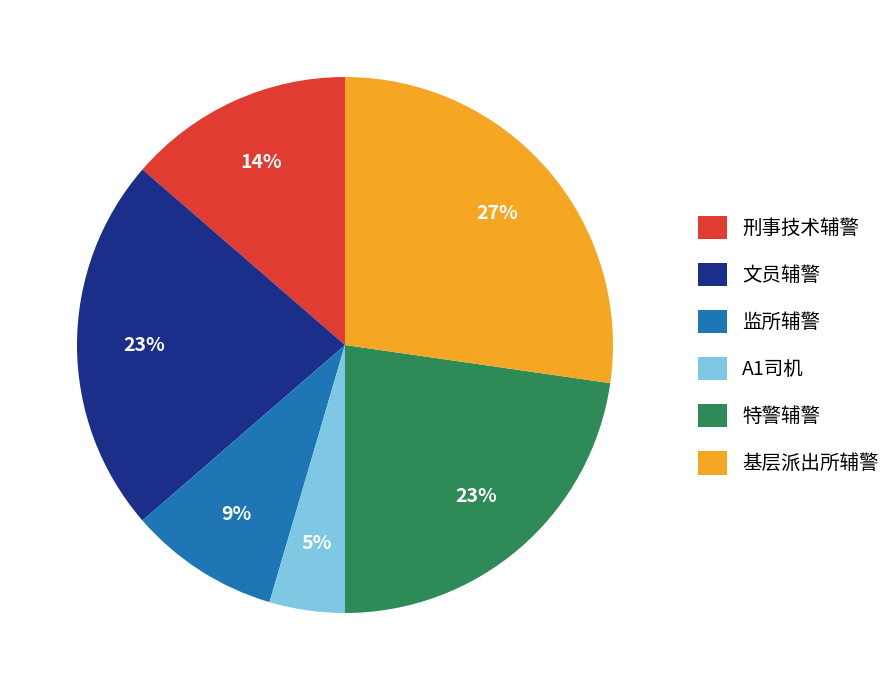

To the nearest percent, what is the average slice percentage?

17%